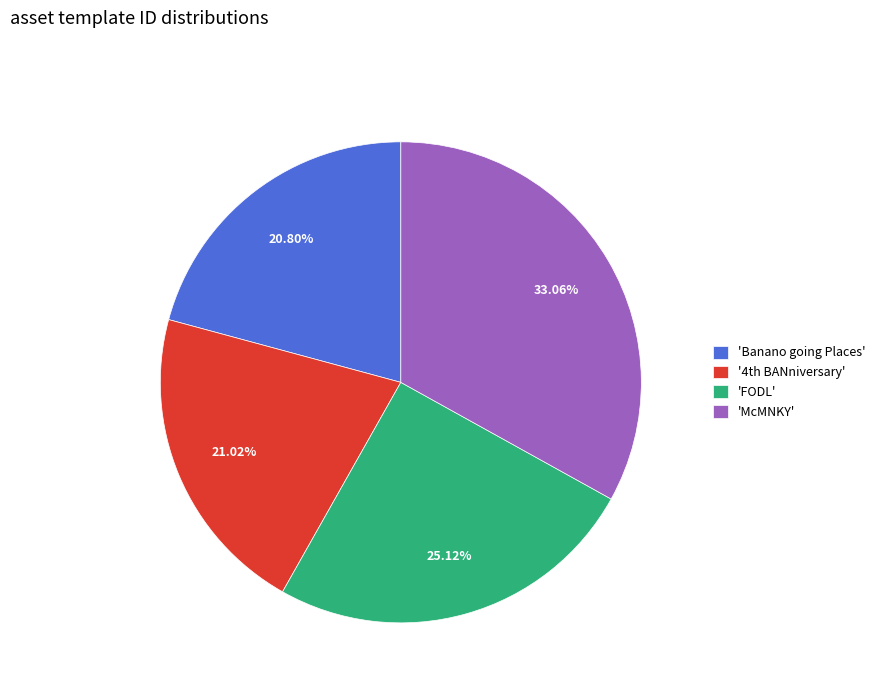

Combined, do 'FODL' and 'Banano going Places' account for over 50%?

No